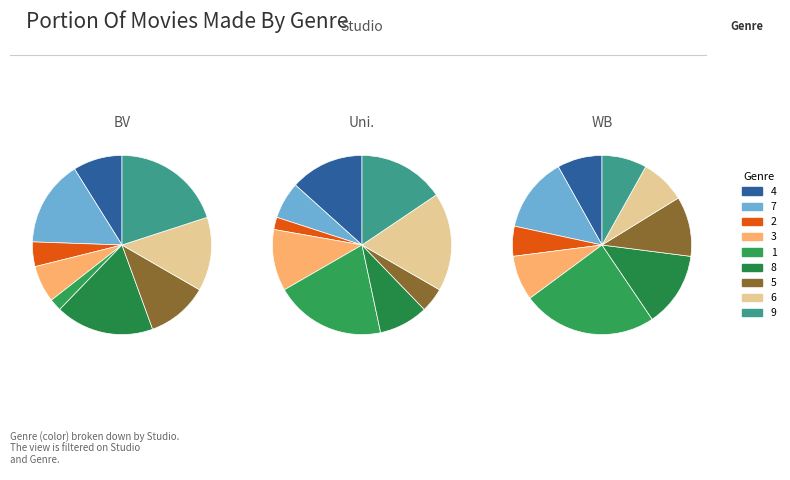

What percentage is NOT represented by 3?

93.3%